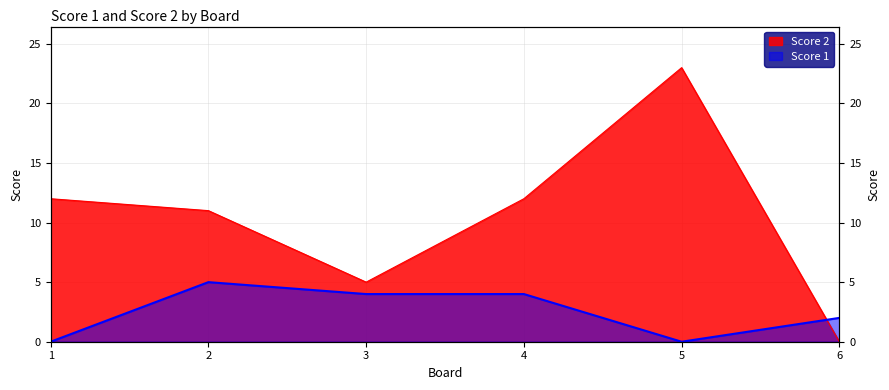

Reading right to left, what are all the values shown in this chart?

Score 2: 6=0	5=23	4=12	3=5	2=11	1=12
Score 1: 6=2	5=0	4=4	3=4	2=5	1=0